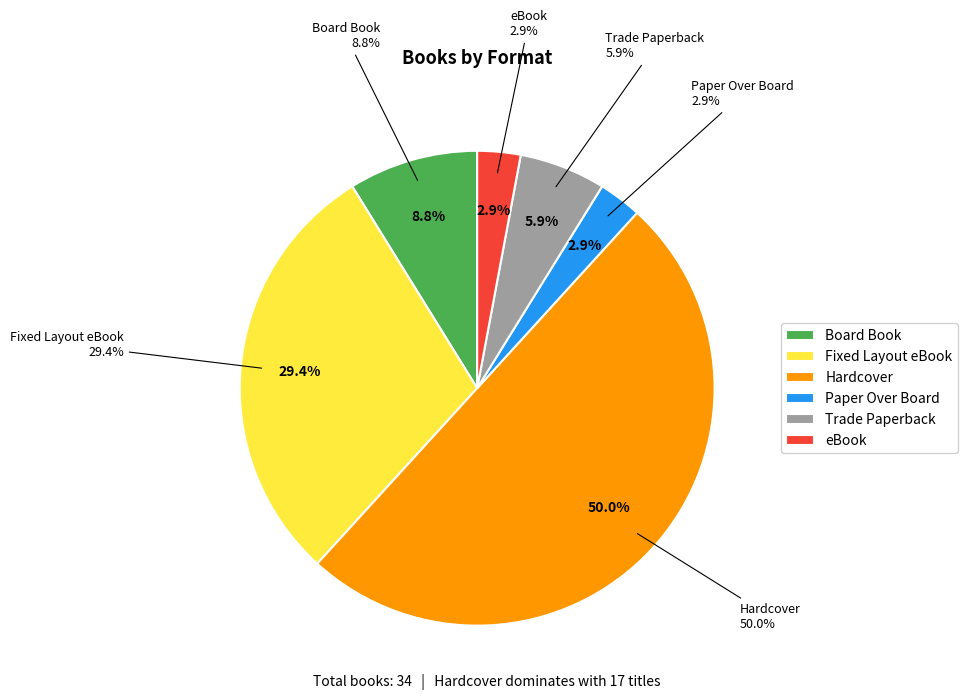

To the nearest percent, what is the difference between the Hardcover and Fixed Layout eBook slice percentages?

21%